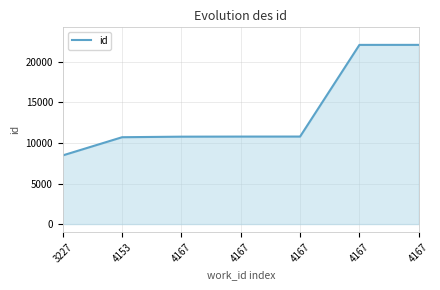

What is the sum of the values at 4167 and 4167?

32902